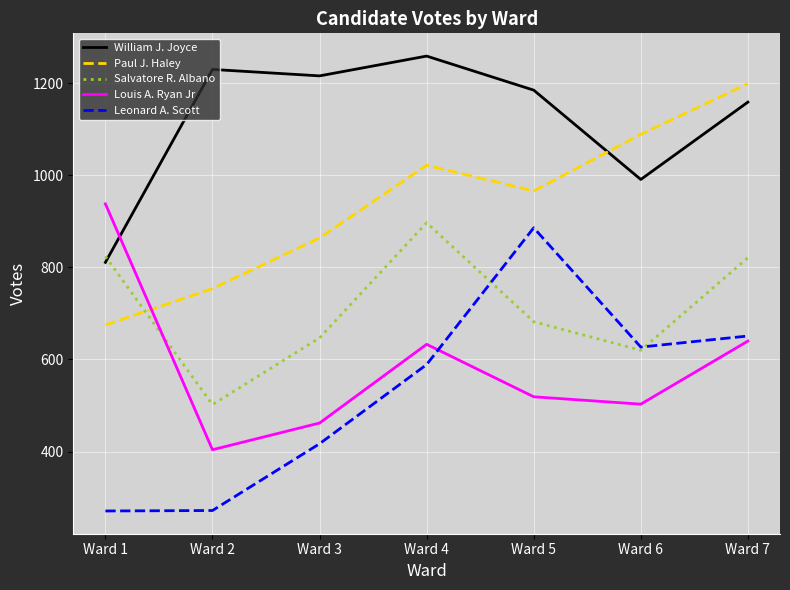

Which series ends up on top after the final intersection of William J. Joyce and Louis A. Ryan Jr?

William J. Joyce